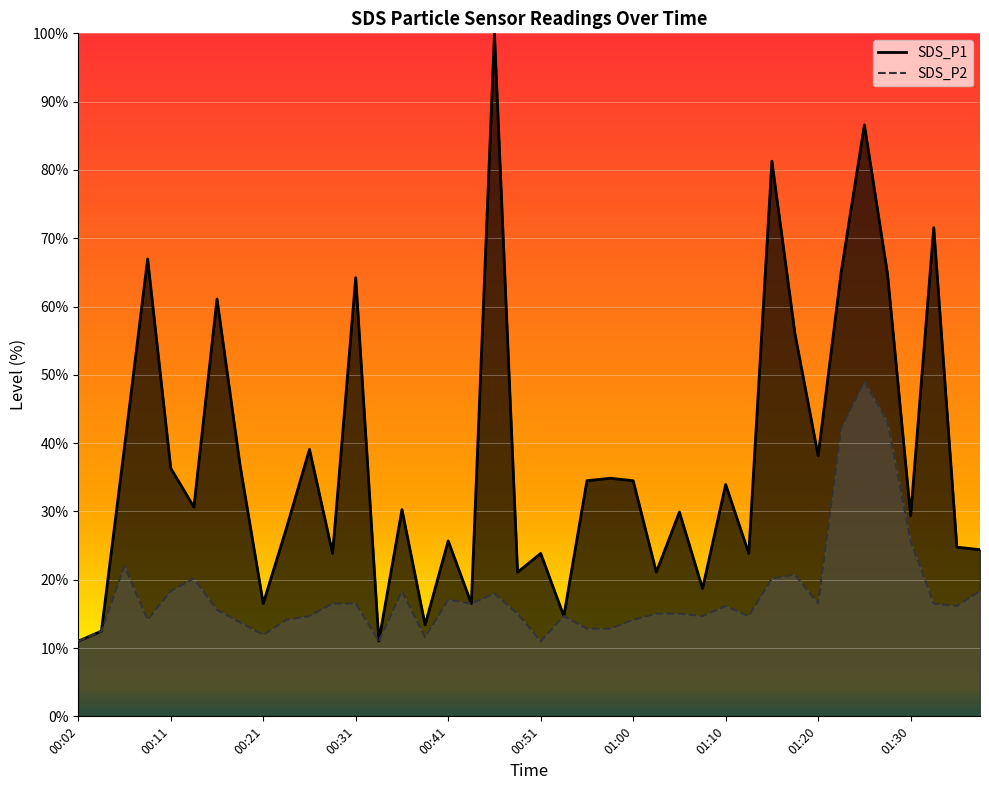

What are all the series names shown in the legend?

SDS_P1, SDS_P2